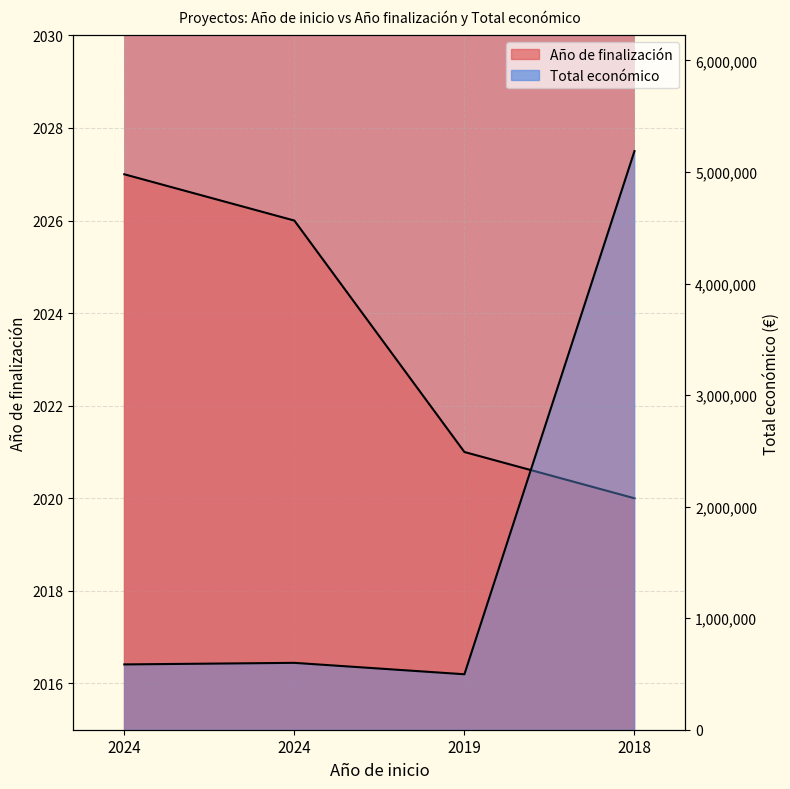

Rank the categories by Año de finalización value from highest to lowest.

2024, 2024, 2019, 2018